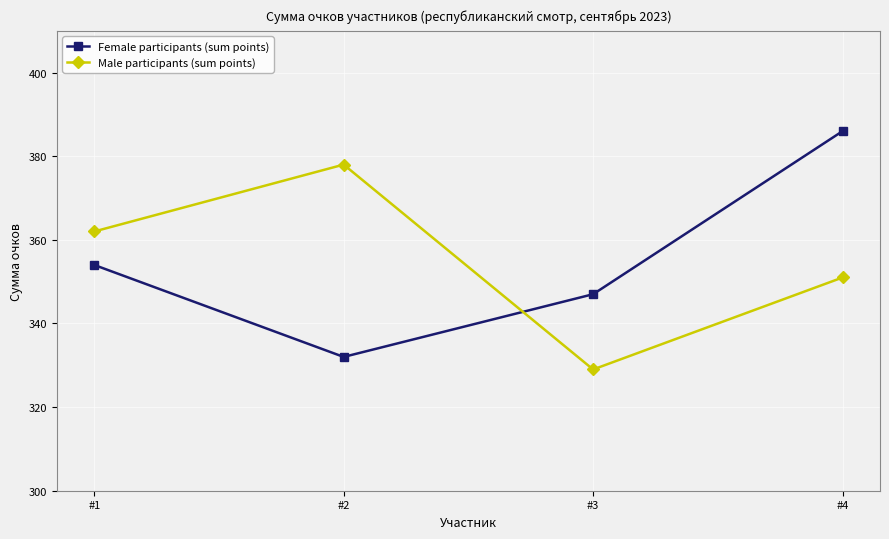

What is the difference between the maximum and minimum values in the Male participants (sum points) series?

49